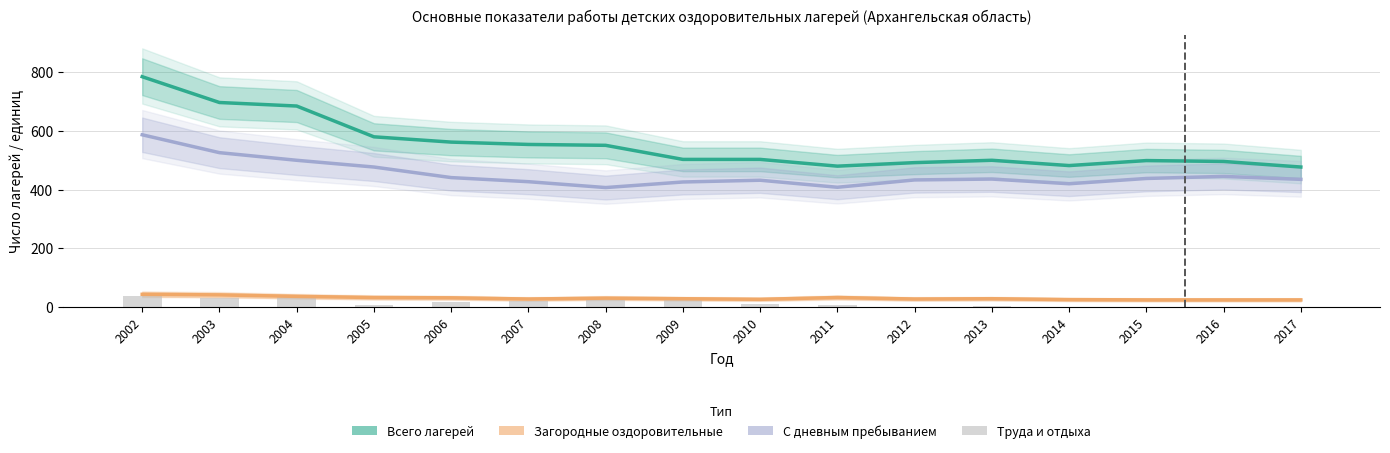

Reading right to left, extract all data points from this chart.

Всего лагерей: 2017=477	2016=496	2015=499	2014=482	2013=500	2012=492	2011=480	2010=503	2009=503	2008=551	2007=554	2006=562	2005=580	2004=685	2003=697	2002=785
С дневным пребыванием: 2017=435	2016=445	2015=438	2014=420	2013=436	2012=433	2011=408	2010=432	2009=426	2008=407	2007=427	2006=441	2005=477	2004=500	2003=526	2002=587
Загородные оздоровительные: 2017=24	2016=24	2015=24	2014=25	2013=28	2012=27	2011=32	2010=26	2009=28	2008=30	2007=27	2006=31	2005=32	2004=36	2003=41	2002=43
Труда и отдыха: 2017=0	2016=1	2015=0	2014=1	2013=2	2012=0	2011=6	2010=10	2009=23	2008=26	2007=21	2006=18	2005=8	2004=36	2003=31	2002=37